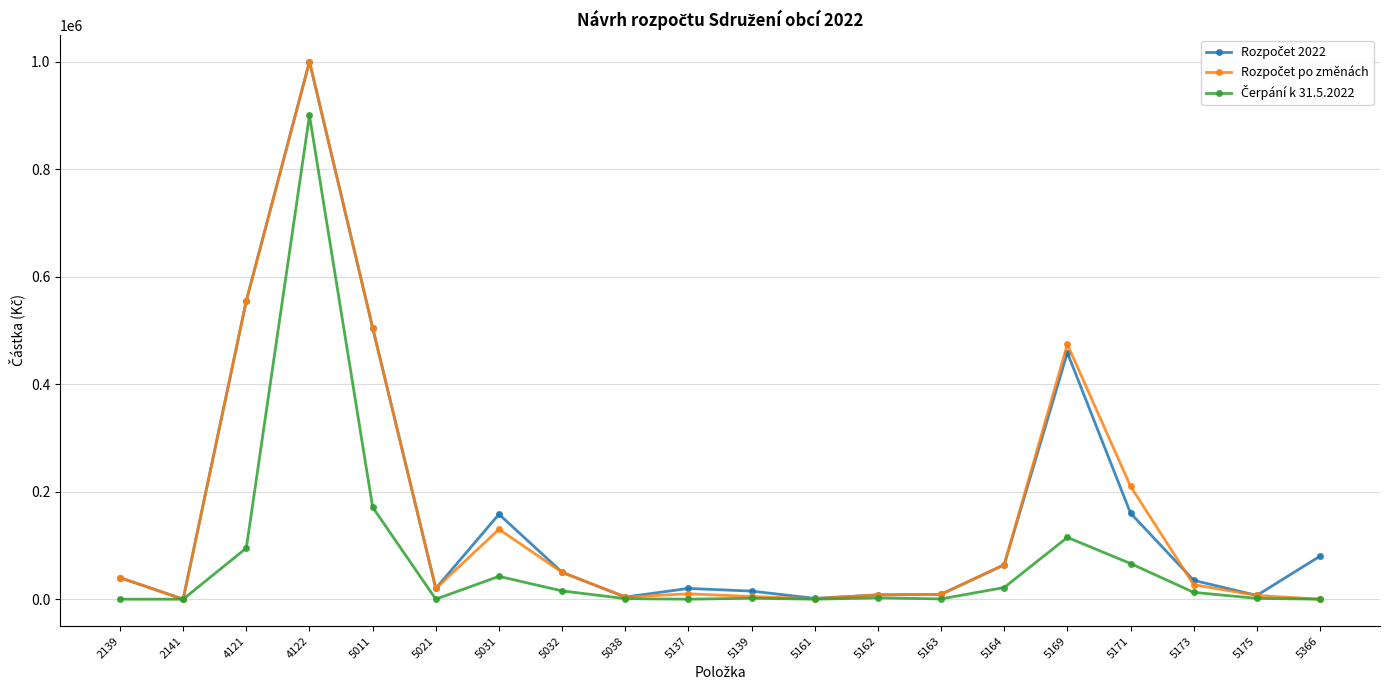

What is the total value across all series at 5031?

330445.0